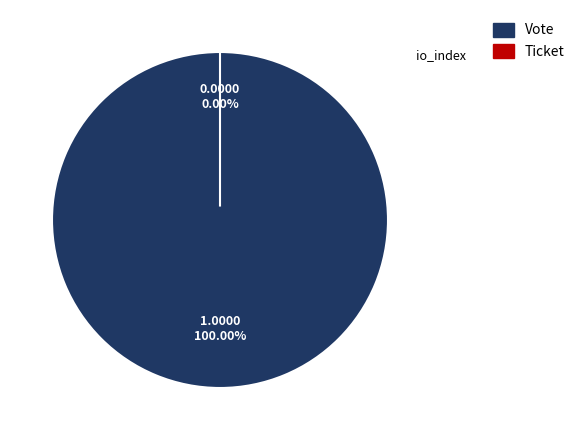

What percentage do Vote and Ticket together represent?

100.0%